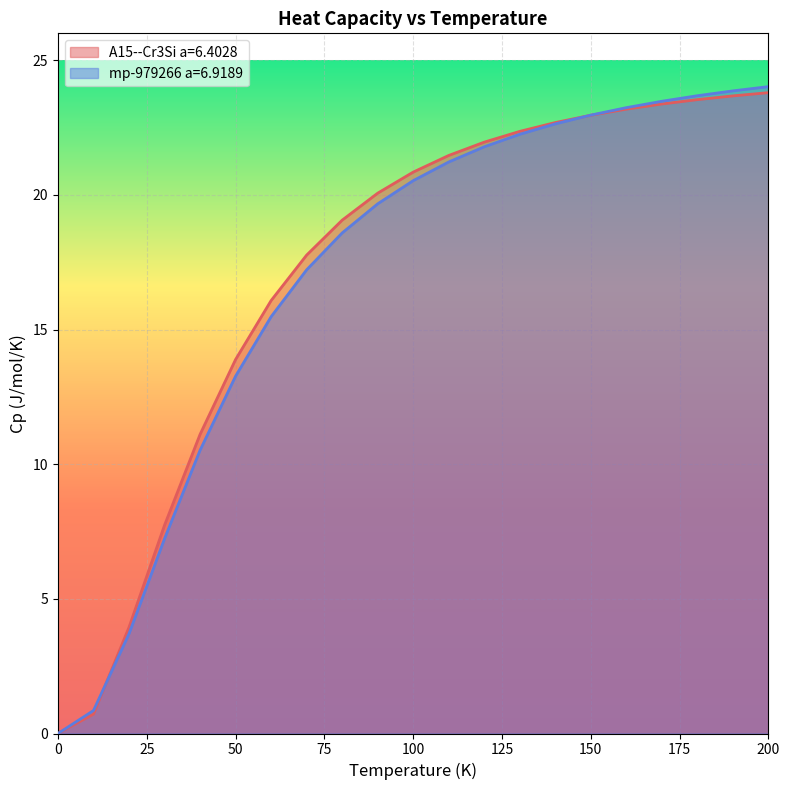

Which category has the highest value across all series?

200